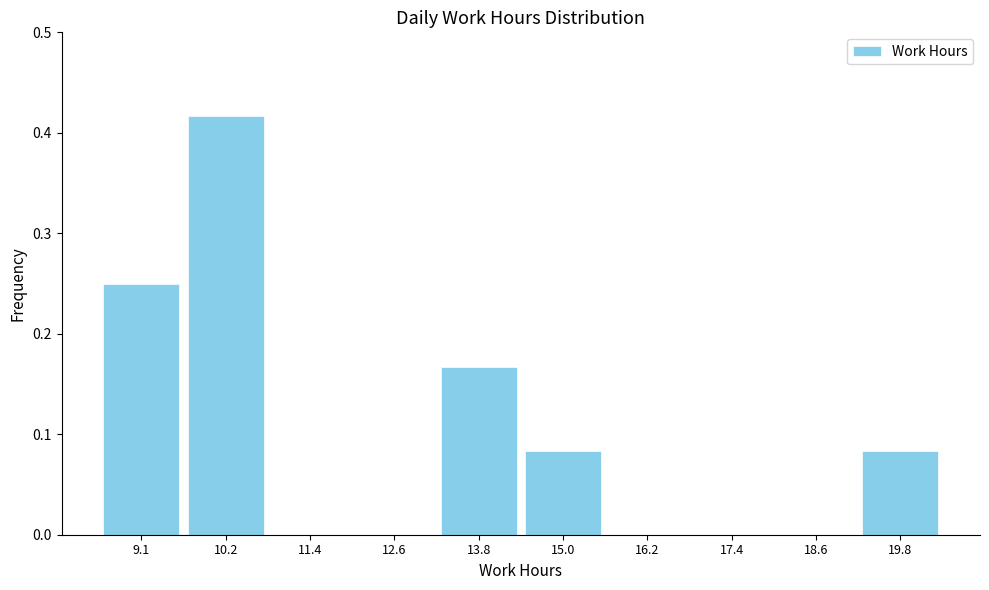

Which label corresponds to the largest value in the chart?

10.2